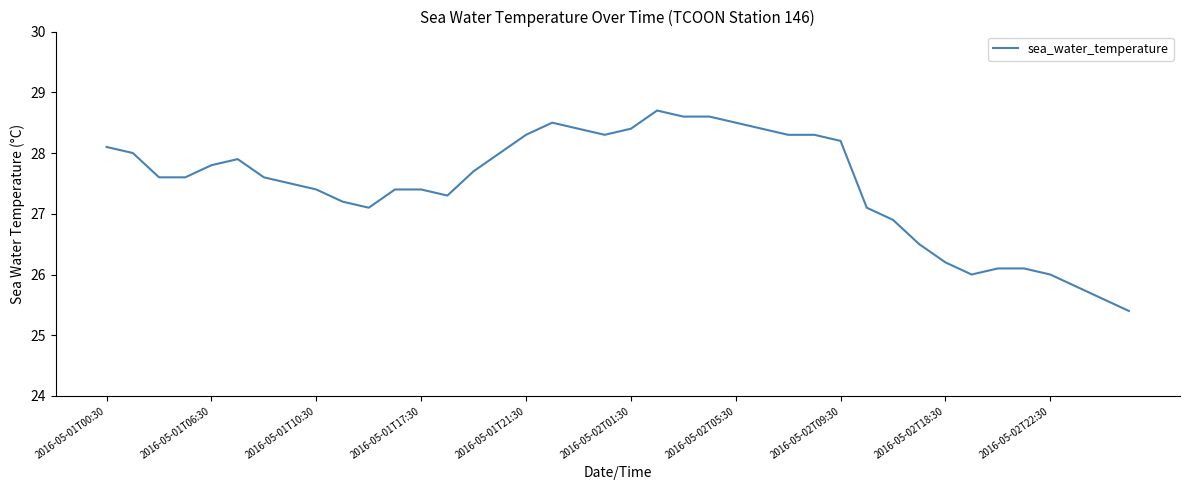

What is the difference between the maximum and second lowest values?

3.1